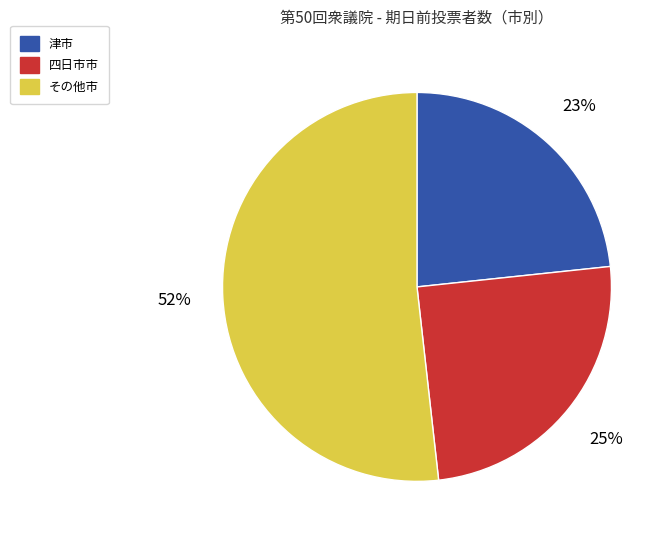

Combined, do 四日市市 and 津市 account for over 50%?

No